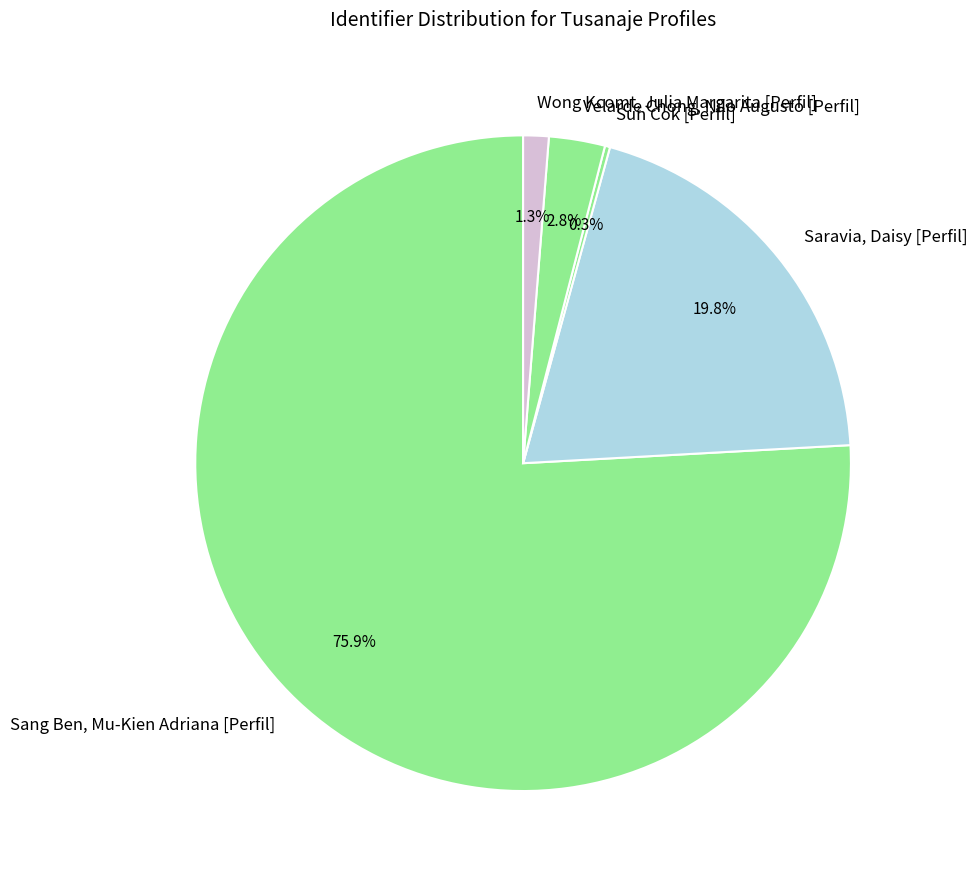

To the nearest percent, what percentage of the pie is Wong Kcomt, Julia Margarita [Perfil]?

1%